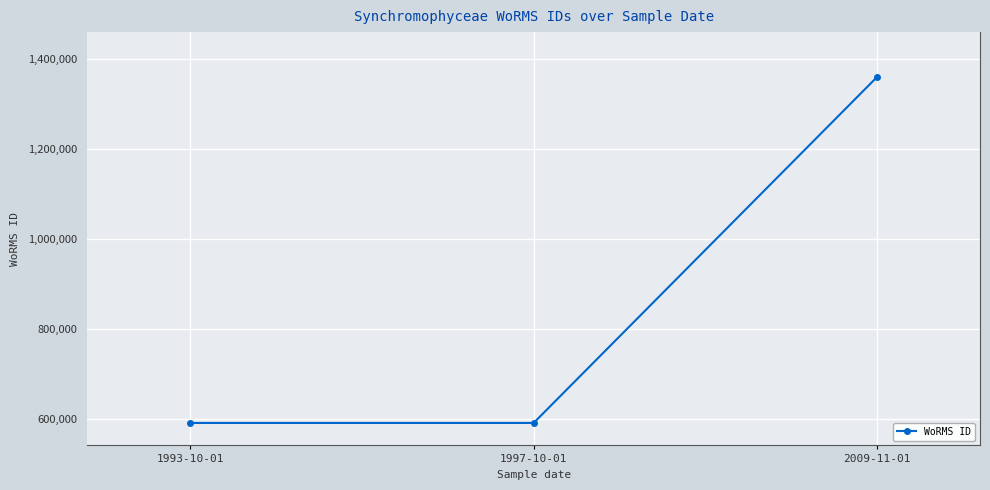

Approximately how many times larger is the value at 1997-10-01 compared to 1993-10-01?

1.0